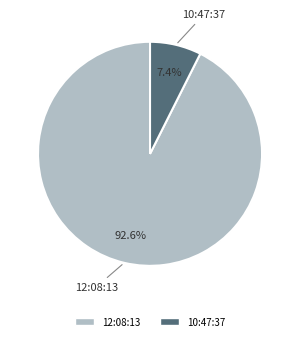

Does 12:08:13 account for over 50% of the chart?

Yes